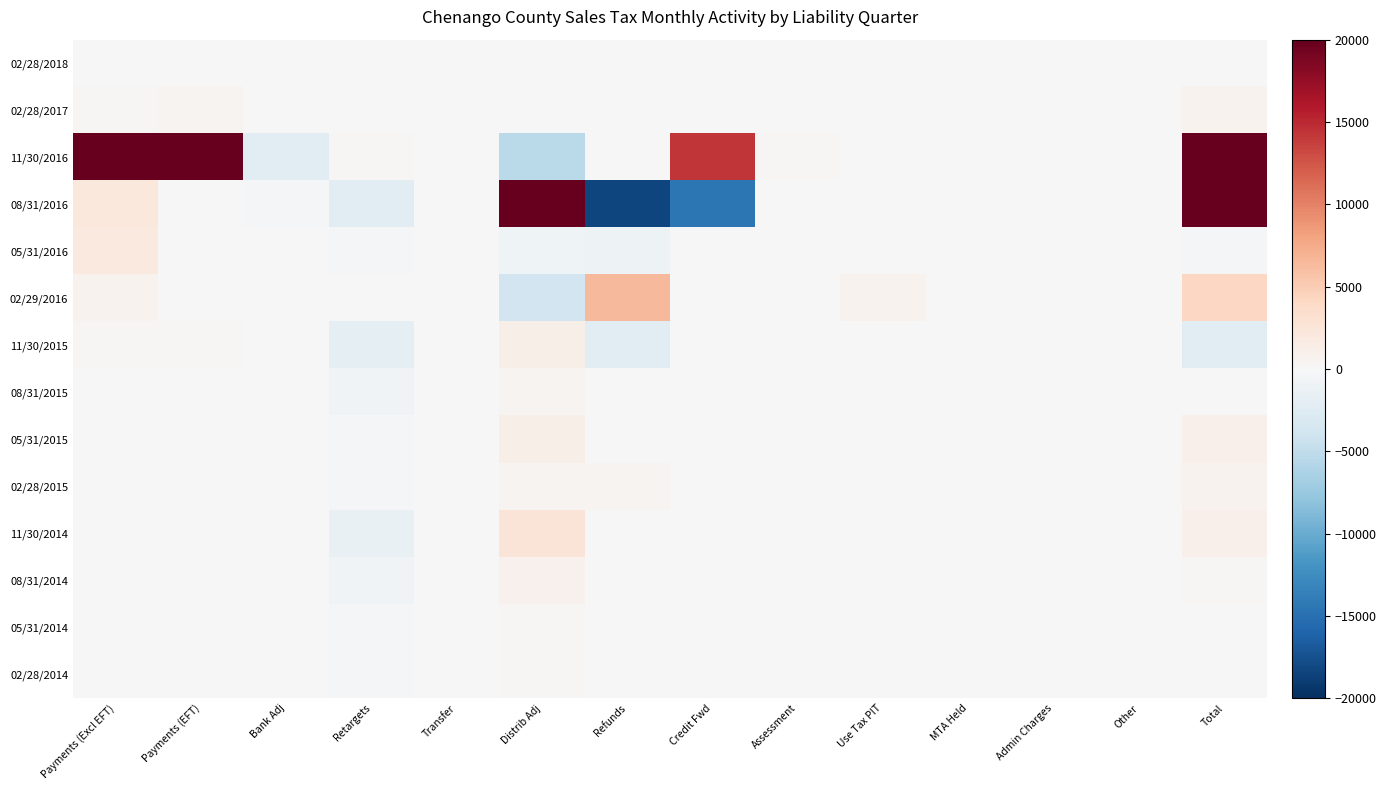

Reading left to right, what are all the values shown in this chart?

02/28/2018: Payments (Excl EFT)=0.0	Payments (EFT)=0.0	Bank Adj=0.0	Retargets=0.0	Transfer=0.0	Distrib Adj=0.0	Refunds=0.0	Credit Fwd=0.0	Assessment=0.0	Use Tax PIT=0.0	MTA Held=0.0	Admin Charges=0.0	Other=0.0	Total=0.5
02/28/2017: Payments (Excl EFT)=187.5	Payments (EFT)=508.3	Bank Adj=-7.4	Retargets=-6.0	Transfer=0.0	Distrib Adj=4.0	Refunds=0.0	Credit Fwd=9.4	Assessment=0.0	Use Tax PIT=0.0	MTA Held=0.0	Admin Charges=0.0	Other=0.0	Total=695.8
11/30/2016: Payments (Excl EFT)=748837.6	Payments (EFT)=798902.1	Bank Adj=-2108.4	Retargets=303.7	Transfer=0.0	Distrib Adj=-5328.2	Refunds=-142.6	Credit Fwd=14222.0	Assessment=235.5	Use Tax PIT=0.0	MTA Held=0.0	Admin Charges=0.0	Other=0.0	Total=1554921.6
08/31/2016: Payments (Excl EFT)=2115.0	Payments (EFT)=4.6	Bank Adj=-193.3	Retargets=-2074.0	Transfer=6.6	Distrib Adj=66655.0	Refunds=-18373.7	Credit Fwd=-14460.4	Assessment=0.0	Use Tax PIT=0.0	MTA Held=0.0	Admin Charges=0.0	Other=0.0	Total=33679.7
05/31/2016: Payments (Excl EFT)=2021.2	Payments (EFT)=0.1	Bank Adj=-15.5	Retargets=-185.0	Transfer=0.0	Distrib Adj=-881.4	Refunds=-1087.6	Credit Fwd=-15.9	Assessment=0.0	Use Tax PIT=0.0	MTA Held=0.0	Admin Charges=0.0	Other=0.0	Total=-164.0
02/29/2016: Payments (Excl EFT)=639.2	Payments (EFT)=0.0	Bank Adj=-0.5	Retargets=64.4	Transfer=0.1	Distrib Adj=-3796.5	Refunds=6456.3	Credit Fwd=-13.2	Assessment=-0.0	Use Tax PIT=779.1	MTA Held=0.0	Admin Charges=0.0	Other=0.0	Total=4128.7
11/30/2015: Payments (Excl EFT)=236.4	Payments (EFT)=235.9	Bank Adj=-0.3	Retargets=-1758.0	Transfer=0.0	Distrib Adj=1189.1	Refunds=-2240.6	Credit Fwd=0.1	Assessment=0.0	Use Tax PIT=0.0	MTA Held=0.0	Admin Charges=0.0	Other=0.0	Total=-2337.4
08/31/2015: Payments (Excl EFT)=127.3	Payments (EFT)=0.0	Bank Adj=-0.1	Retargets=-626.4	Transfer=0.0	Distrib Adj=623.9	Refunds=-21.7	Credit Fwd=0.4	Assessment=0.0	Use Tax PIT=0.0	MTA Held=0.0	Admin Charges=0.0	Other=0.0	Total=103.4
05/31/2015: Payments (Excl EFT)=7.8	Payments (EFT)=0.0	Bank Adj=-0.1	Retargets=-226.7	Transfer=0.0	Distrib Adj=1177.1	Refunds=-36.3	Credit Fwd=21.7	Assessment=0.0	Use Tax PIT=0.0	MTA Held=0.0	Admin Charges=0.0	Other=0.0	Total=943.5
02/28/2015: Payments (Excl EFT)=103.0	Payments (EFT)=0.0	Bank Adj=-0.1	Retargets=-421.0	Transfer=-0.2	Distrib Adj=515.9	Refunds=478.4	Credit Fwd=-0.6	Assessment=0.0	Use Tax PIT=0.1	MTA Held=0.0	Admin Charges=0.0	Other=0.0	Total=675.4
11/30/2014: Payments (Excl EFT)=1.6	Payments (EFT)=0.0	Bank Adj=0.0	Retargets=-1513.3	Transfer=0.0	Distrib Adj=2519.0	Refunds=-0.5	Credit Fwd=0.0	Assessment=0.0	Use Tax PIT=0.0	MTA Held=0.0	Admin Charges=0.0	Other=0.0	Total=1006.8
08/31/2014: Payments (Excl EFT)=5.7	Payments (EFT)=0.0	Bank Adj=-0.1	Retargets=-626.2	Transfer=0.0	Distrib Adj=800.4	Refunds=-2.5	Credit Fwd=0.0	Assessment=0.0	Use Tax PIT=0.0	MTA Held=0.0	Admin Charges=0.0	Other=0.0	Total=177.2
05/31/2014: Payments (Excl EFT)=1.8	Payments (EFT)=0.0	Bank Adj=0.0	Retargets=-168.4	Transfer=0.0	Distrib Adj=165.8	Refunds=-1.2	Credit Fwd=0.0	Assessment=0.0	Use Tax PIT=0.0	MTA Held=0.0	Admin Charges=0.0	Other=0.0	Total=-2.1
02/28/2014: Payments (Excl EFT)=64.5	Payments (EFT)=0.0	Bank Adj=-0.0	Retargets=-230.4	Transfer=0.0	Distrib Adj=235.7	Refunds=-47.1	Credit Fwd=14.2	Assessment=0.0	Use Tax PIT=-0.3	MTA Held=0.0	Admin Charges=0.0	Other=0.0	Total=36.7